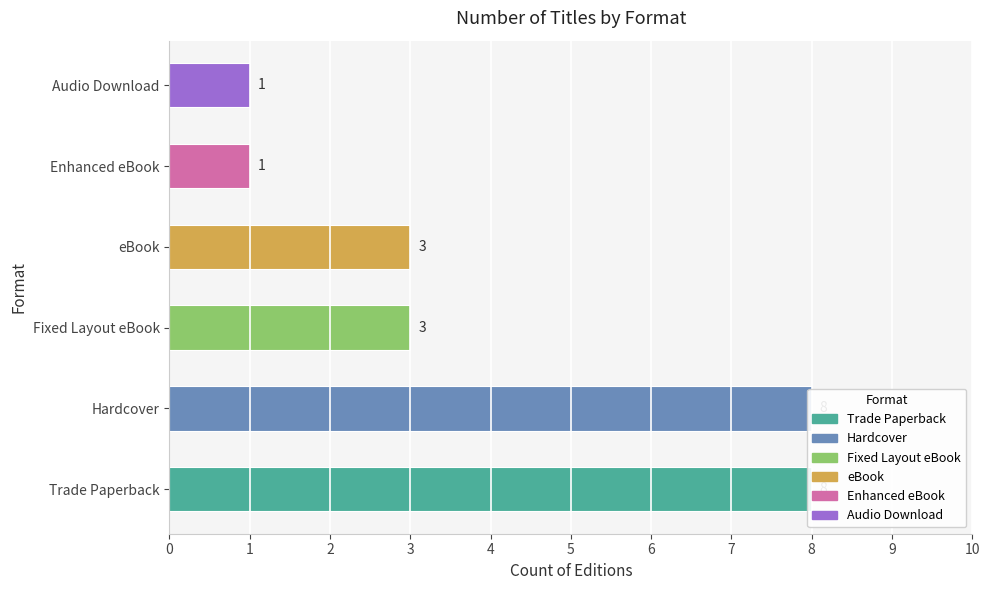

At which label is the value closest to 4?

Fixed Layout eBook